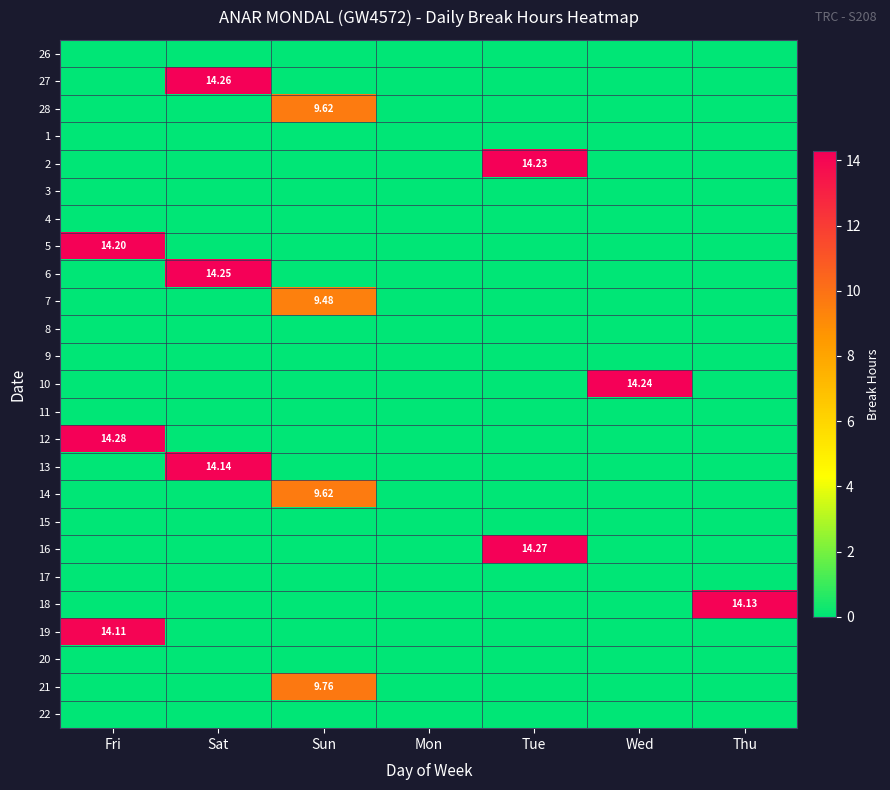

How many values in the 18 series exceed 0?

1